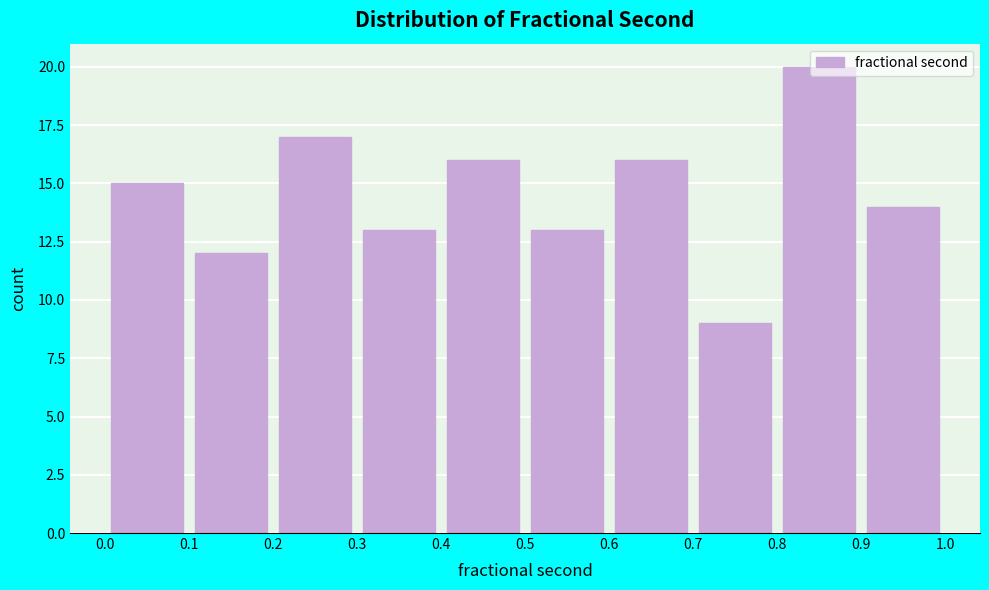

Over which range of the x-axis is the bar tallest?

0.8 to 0.9